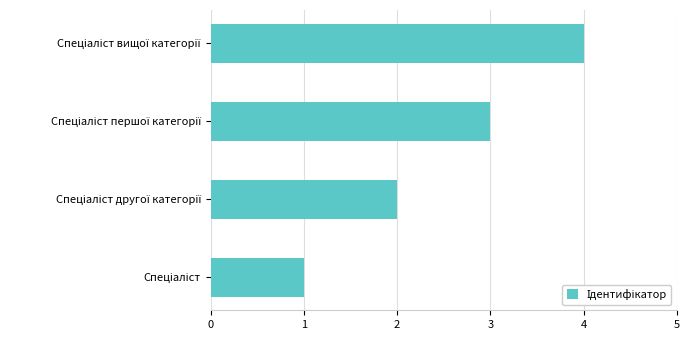

What is the sum of all values?

10